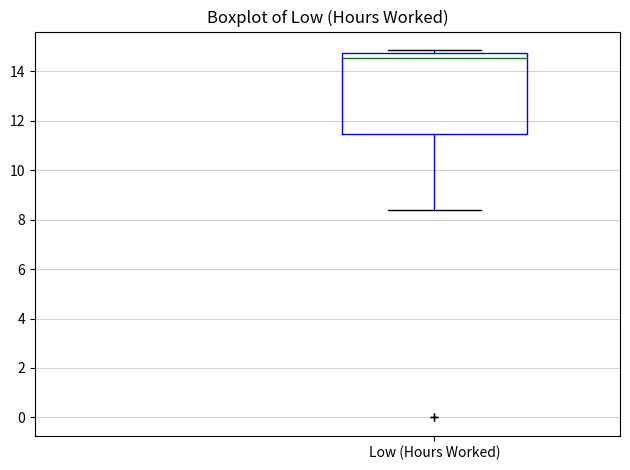

Transcribe this box plot: give where the median line is, the range the box spans, and where the two whiskers end, as read against the y-axis. The values are not printed on the chart, so give them approximately, as read against the axis.

median 14.6, box 11.4 to 14.8, whiskers 8.4 to 14.8 (just above the box's upper edge)